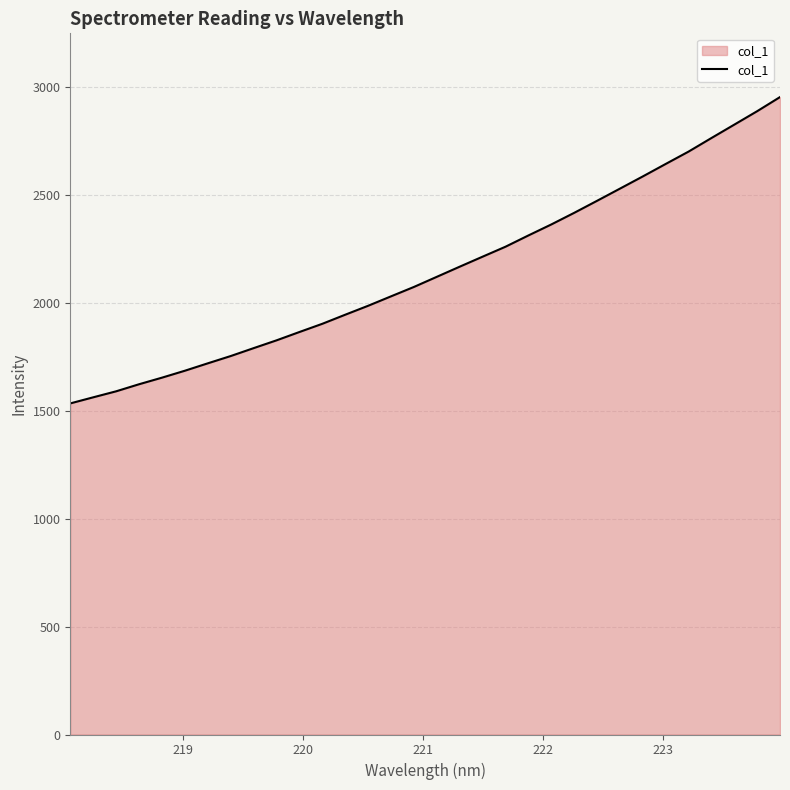

What is the difference between the maximum and minimum values?

1419.4